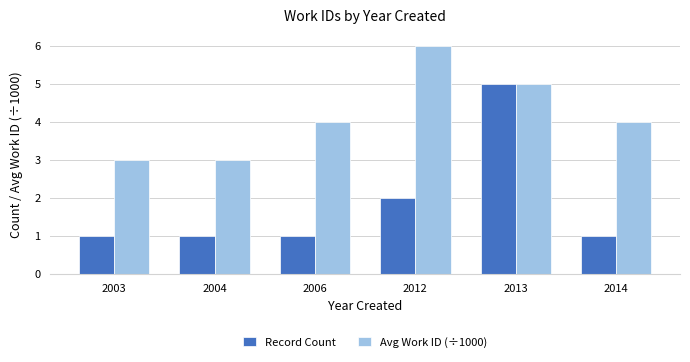

How many groups of bars are there?

6